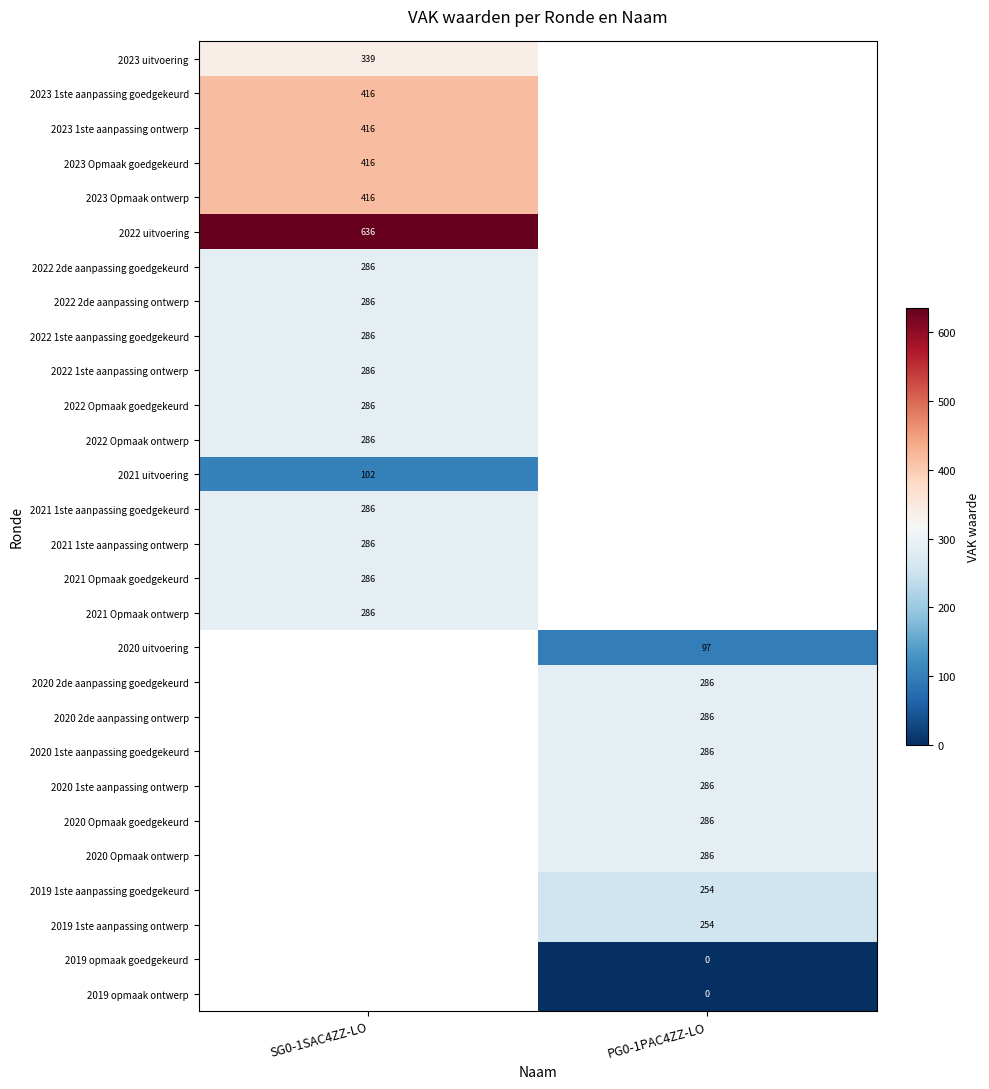

What is the greatest value displayed?

636.0